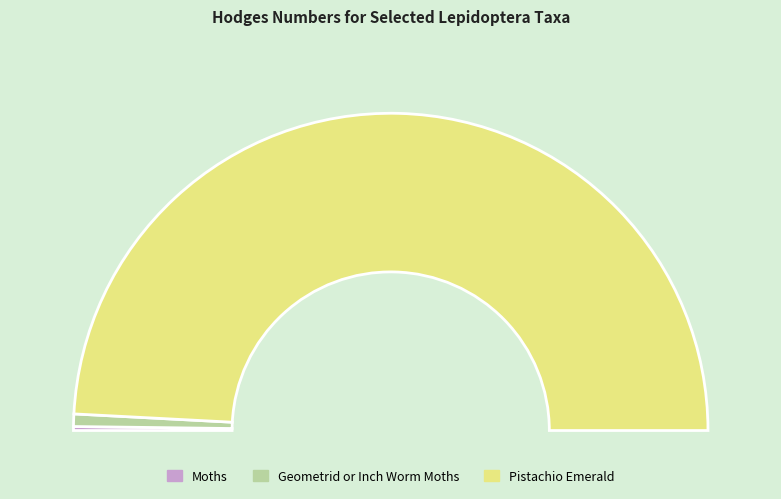

Which category has the smallest portion of the pie?

Moths